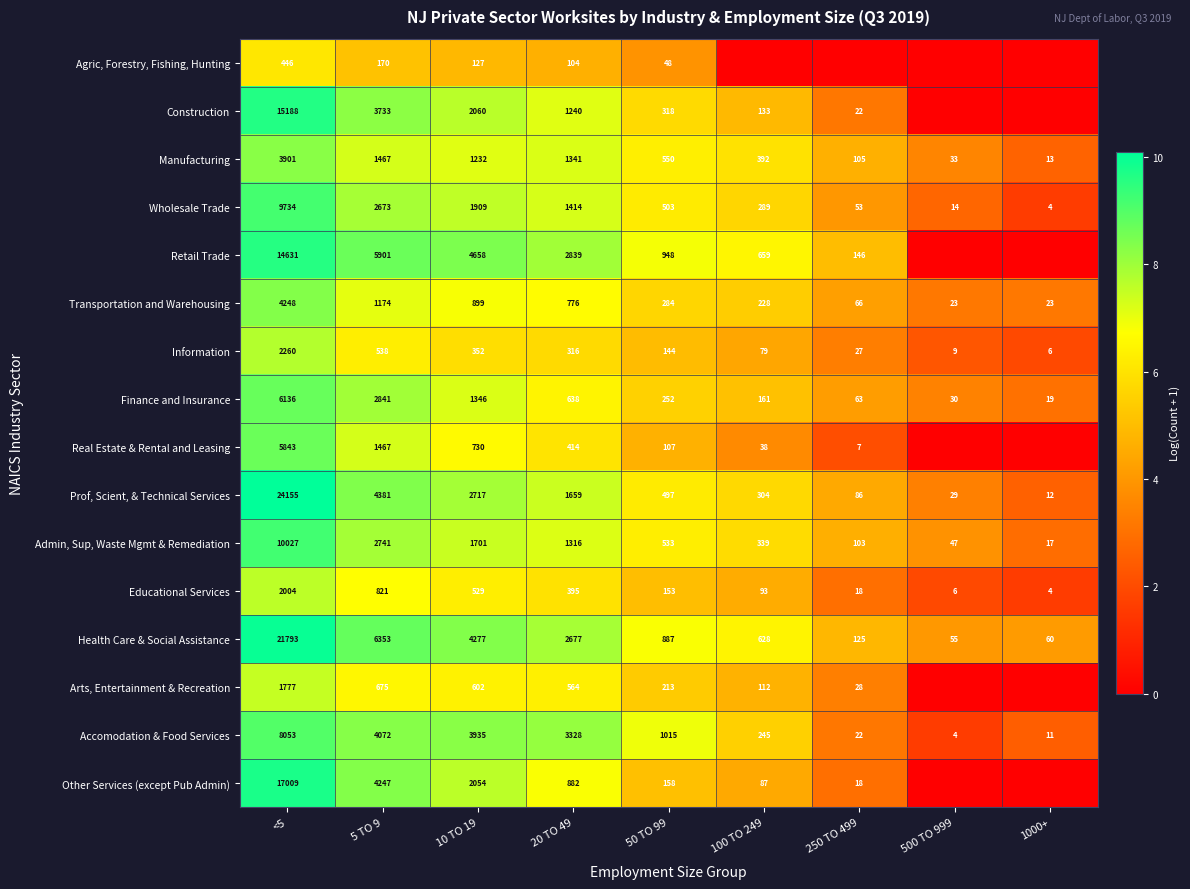

What is the sum of the Information values at 50 TO 99 and 20 TO 49?

460